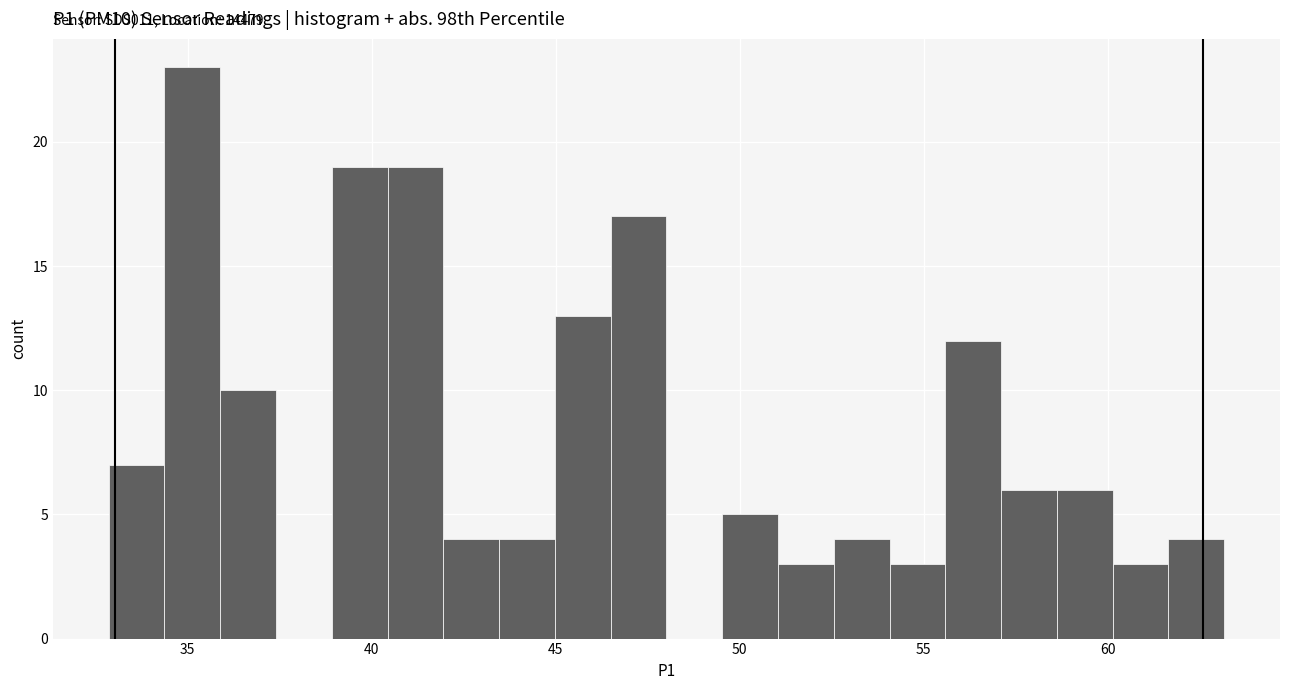

Around what value on the x-axis is the tallest bar? Give the approximate position of its centre, as read against the axis.

35.0